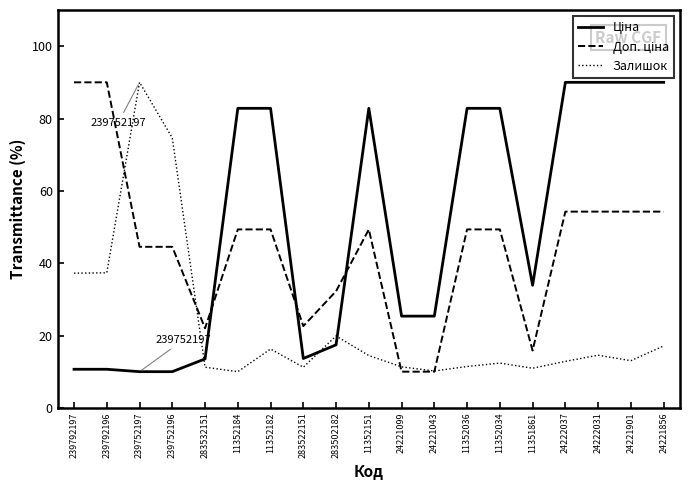

Is this an area chart (filled region under the line)?

No